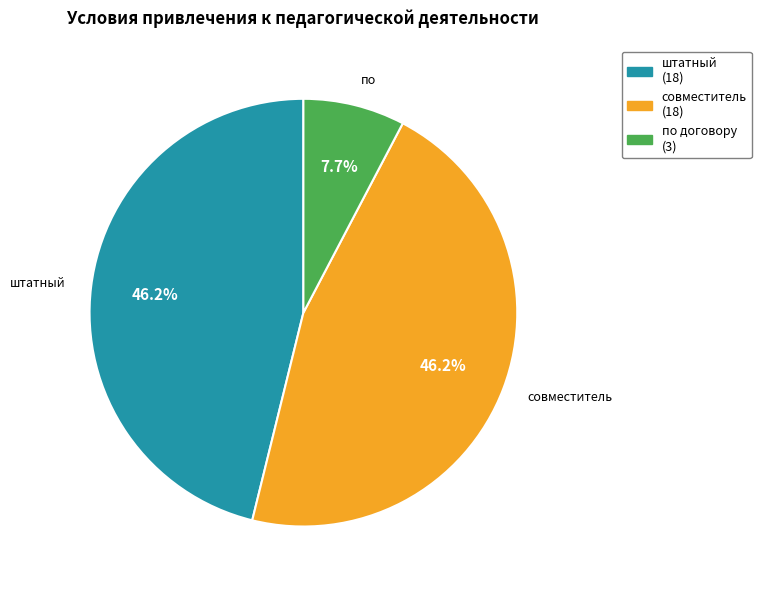

Is there any slice that represents more than half of the pie?

No